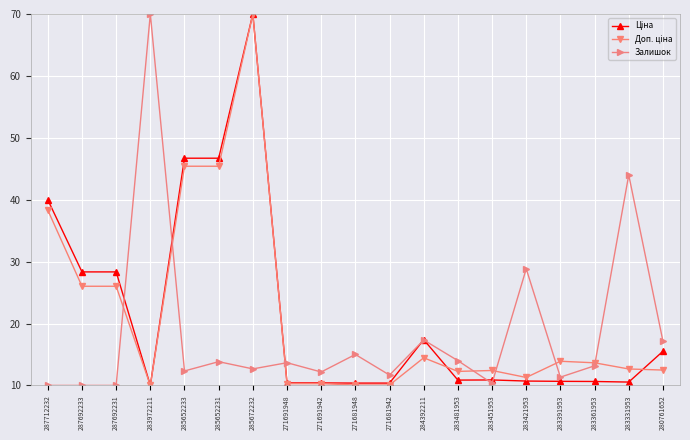

What is the label of the 9th point from the left?

271691942